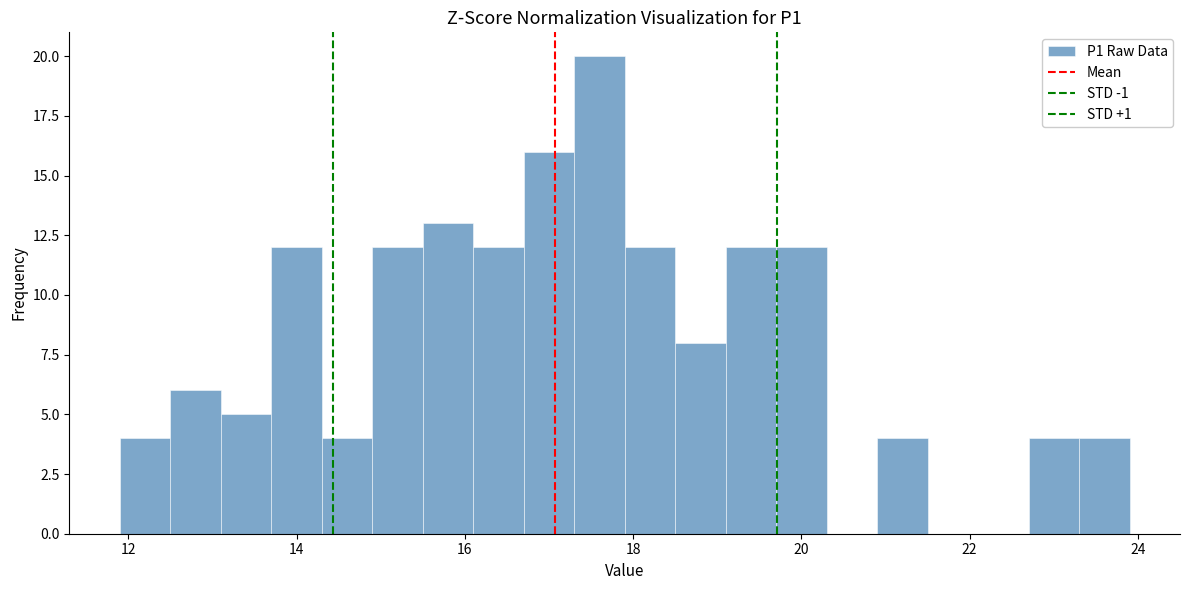

Around what value on the x-axis is the tallest bar? Give the approximate position of its centre, as read against the axis.

17.6